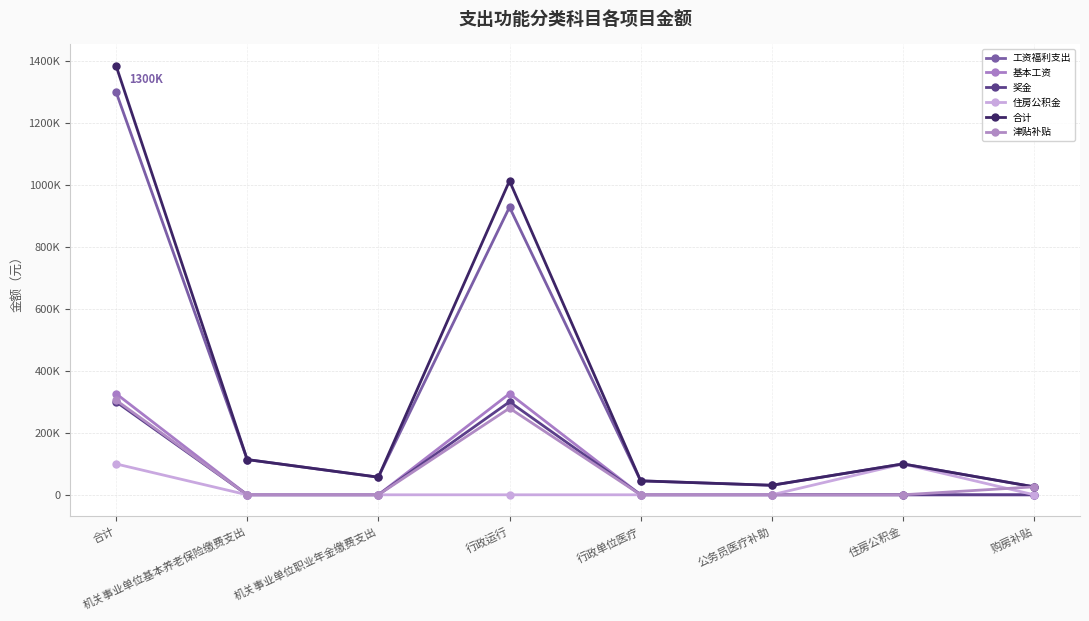

True or false: 工资福利支出 and 住房公积金 cross at least once.

False